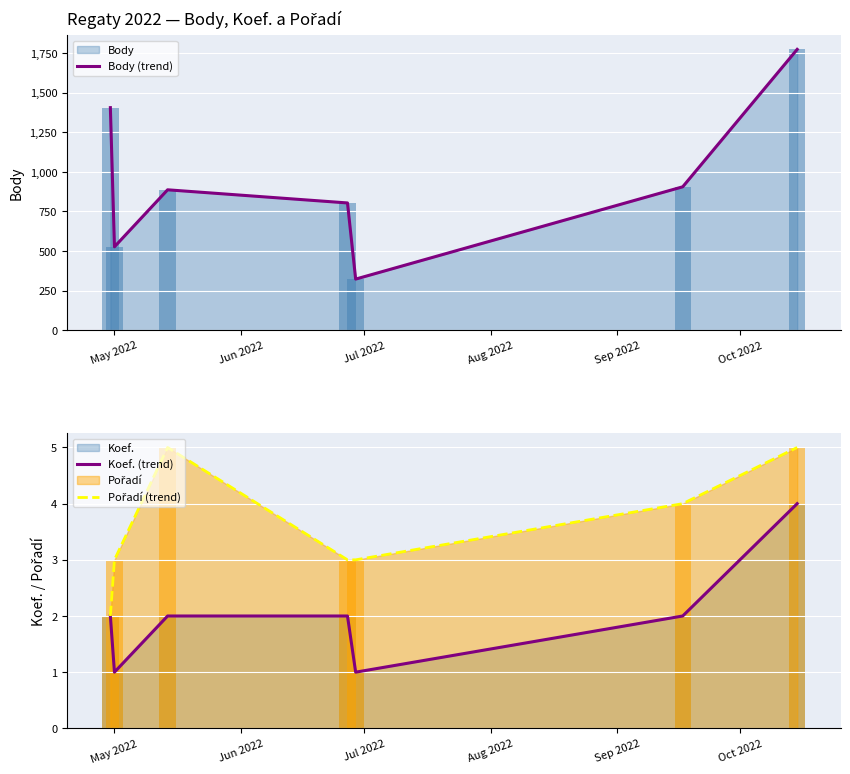

What is the highest value of the Koef. (trend) series?

4